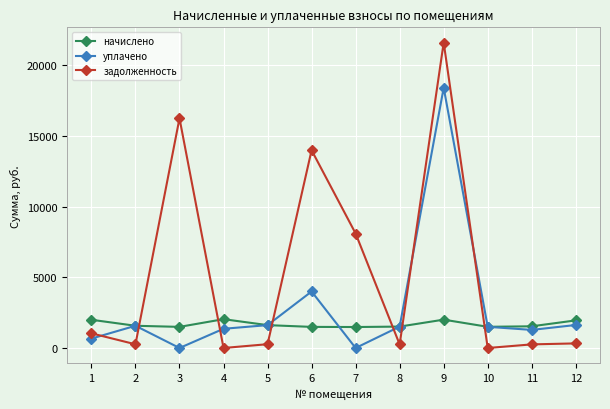

True or false: уплачено has more than 0 interior local peaks.

True